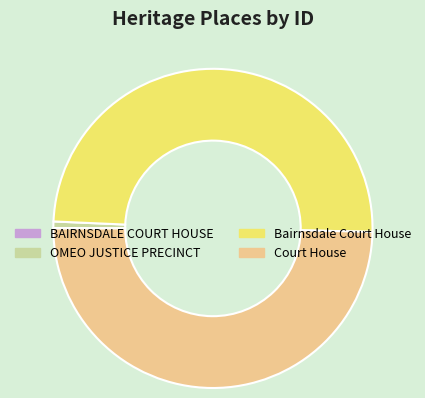

Is it true that Court House is 61% of the pie?

False